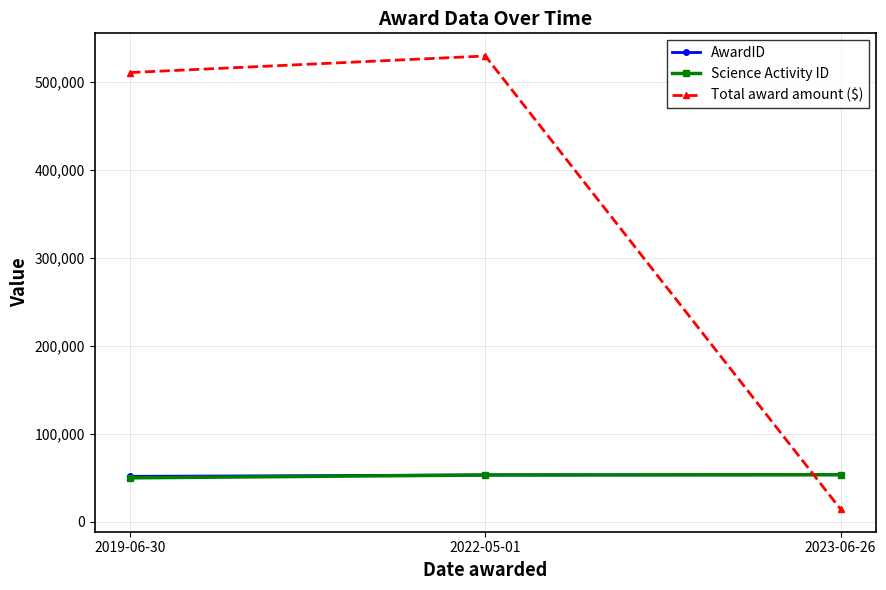

What is the sum of all Total award amount ($) values?

1055118